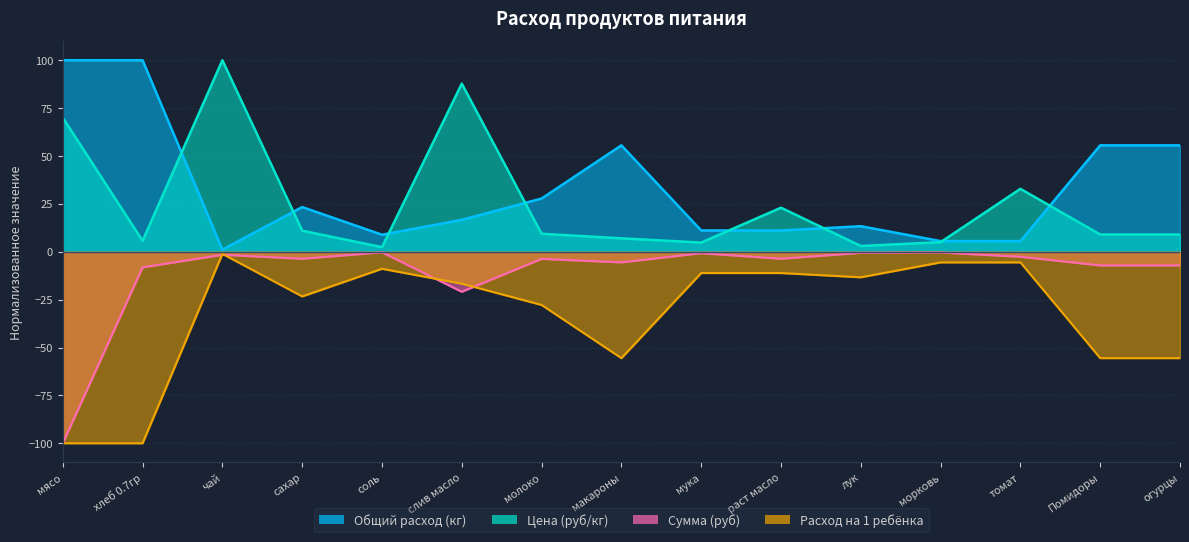

List the series in order of their peak value, lowest first.

Расход на 1 ребёнка, Сумма (руб), Общий расход (кг), Цена (руб/кг)